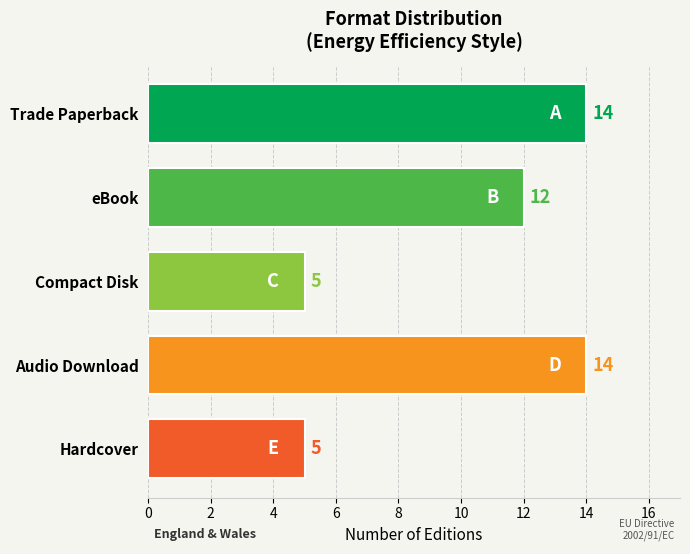

What is the minimum value shown in the chart?

5